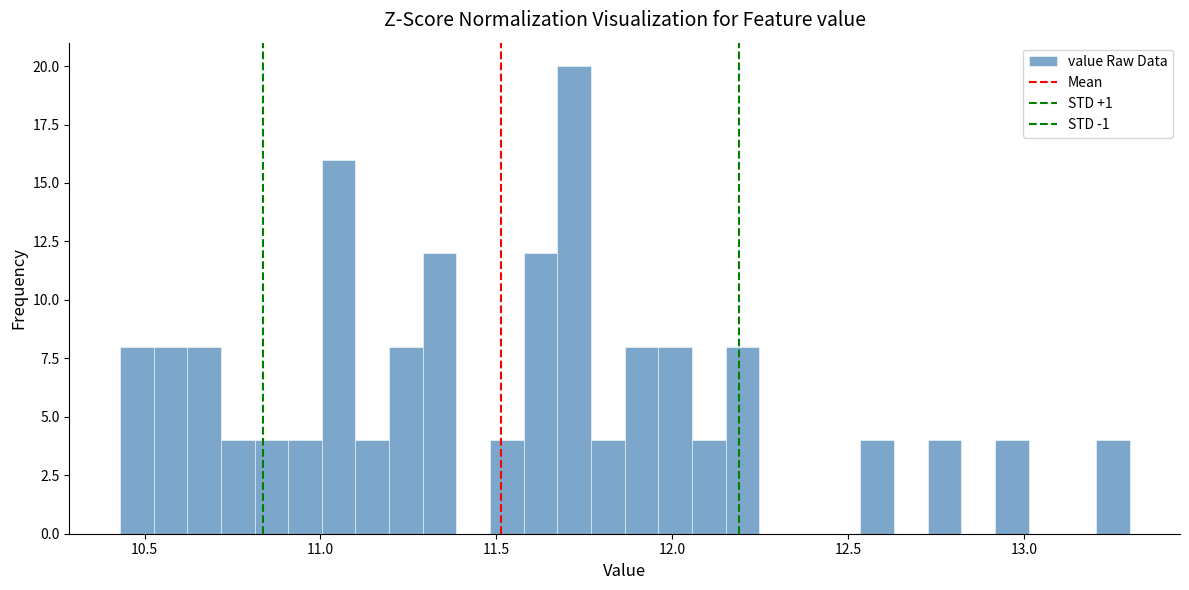

Read against the x-axis, roughly where is the centre of the tallest bar?

11.70